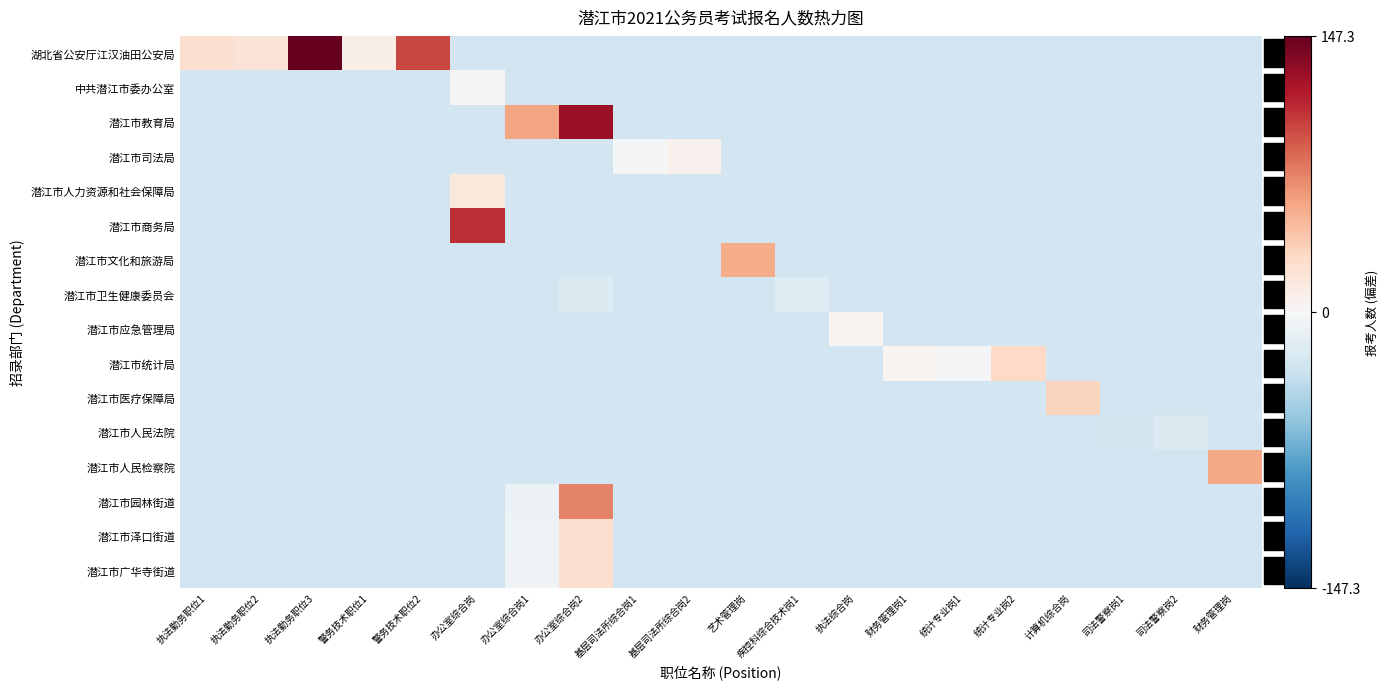

Rank the series by their maximum value, from highest to lowest.

湖北省公安厅江汉油田公安局, 潜江市教育局, 潜江市商务局, 潜江市园林街道, 潜江市人民检察院, 潜江市文化和旅游局, 潜江市医疗保障局, 潜江市统计局, 潜江市泽口街道, 潜江市广华寺街道, 潜江市人力资源和社会保障局, 潜江市司法局, 潜江市应急管理局, 中共潜江市委办公室, 潜江市卫生健康委员会, 潜江市人民法院